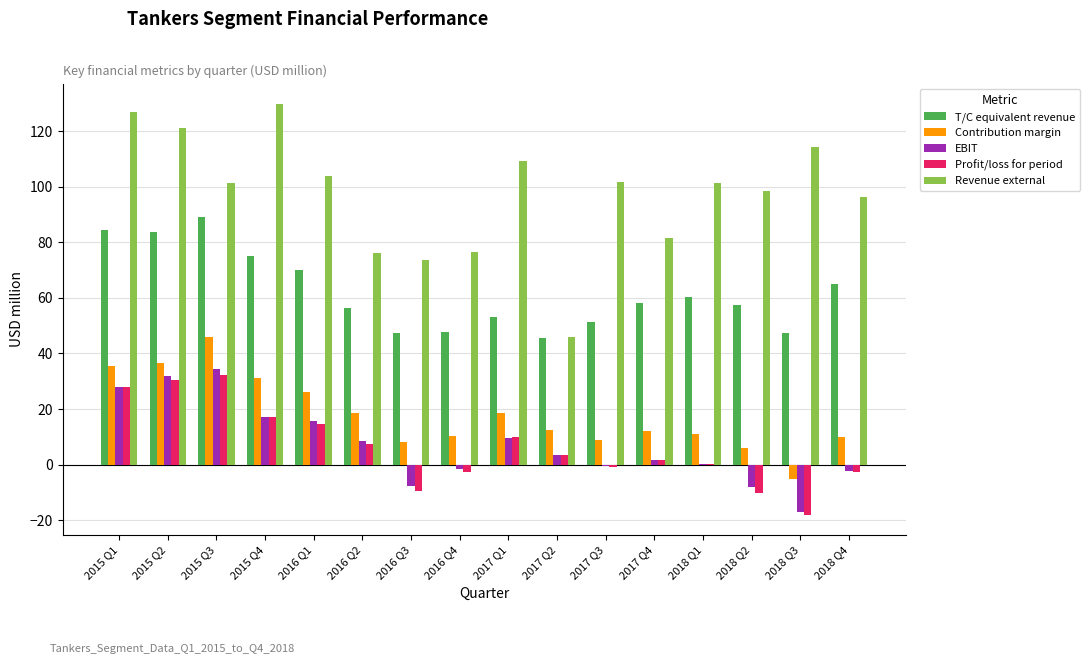

What is the spread (max minus min) of values at 2015 Q1?

98.7